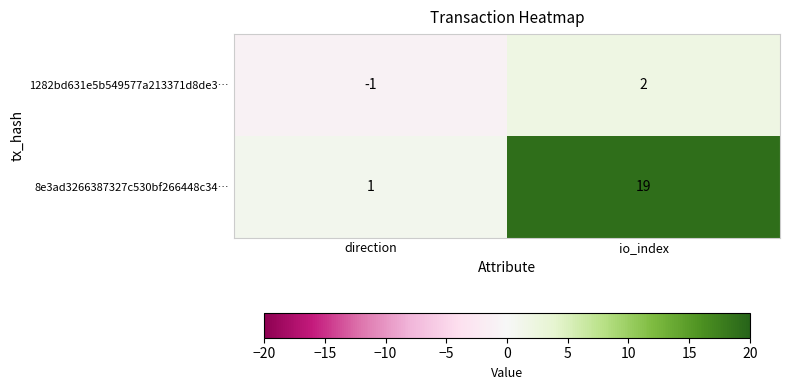

What is the maximum value shown in the chart?

19